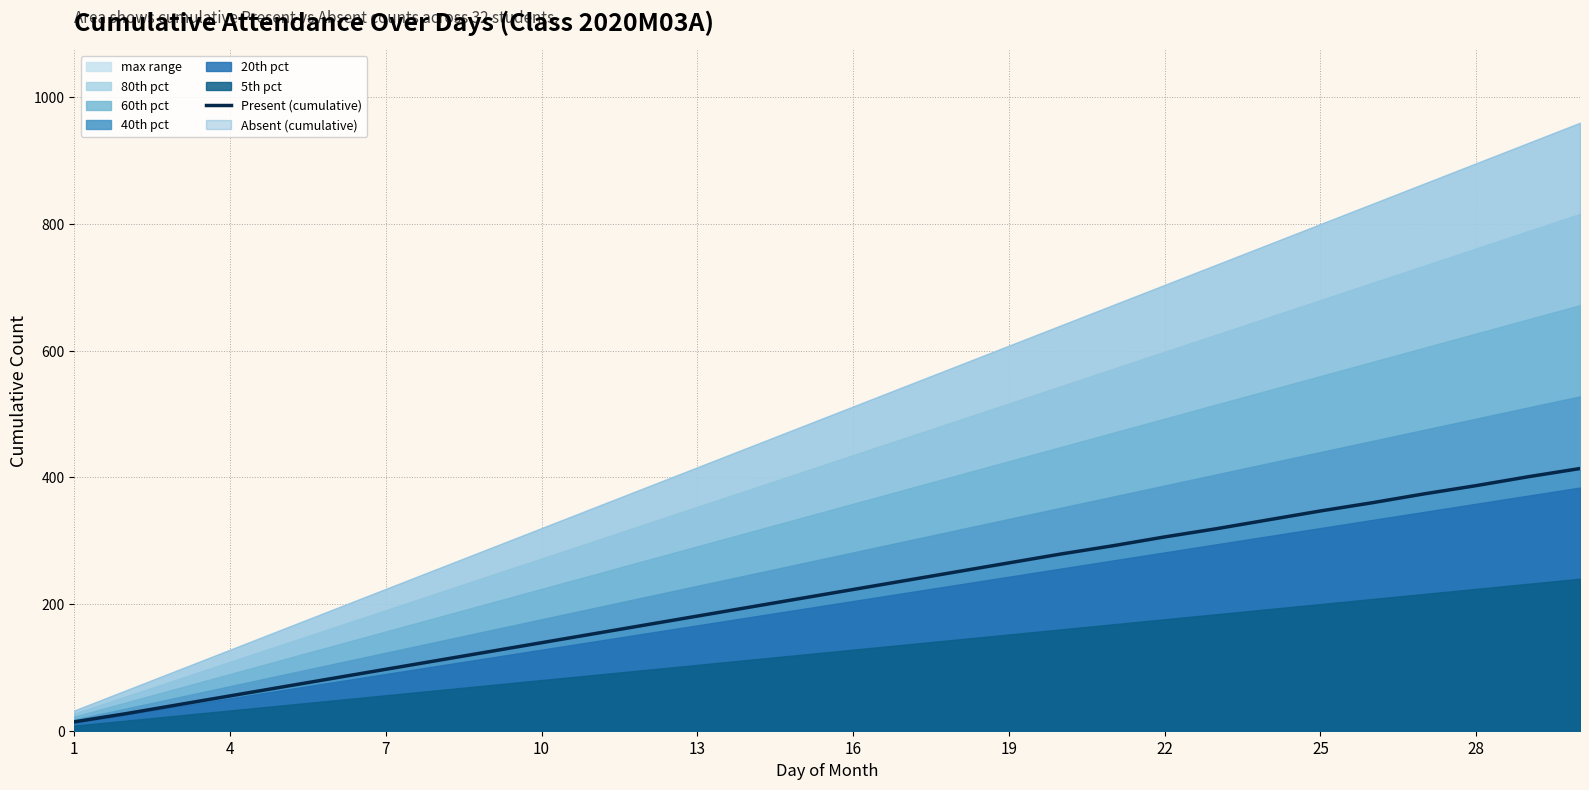

How many data points are above 223?

14